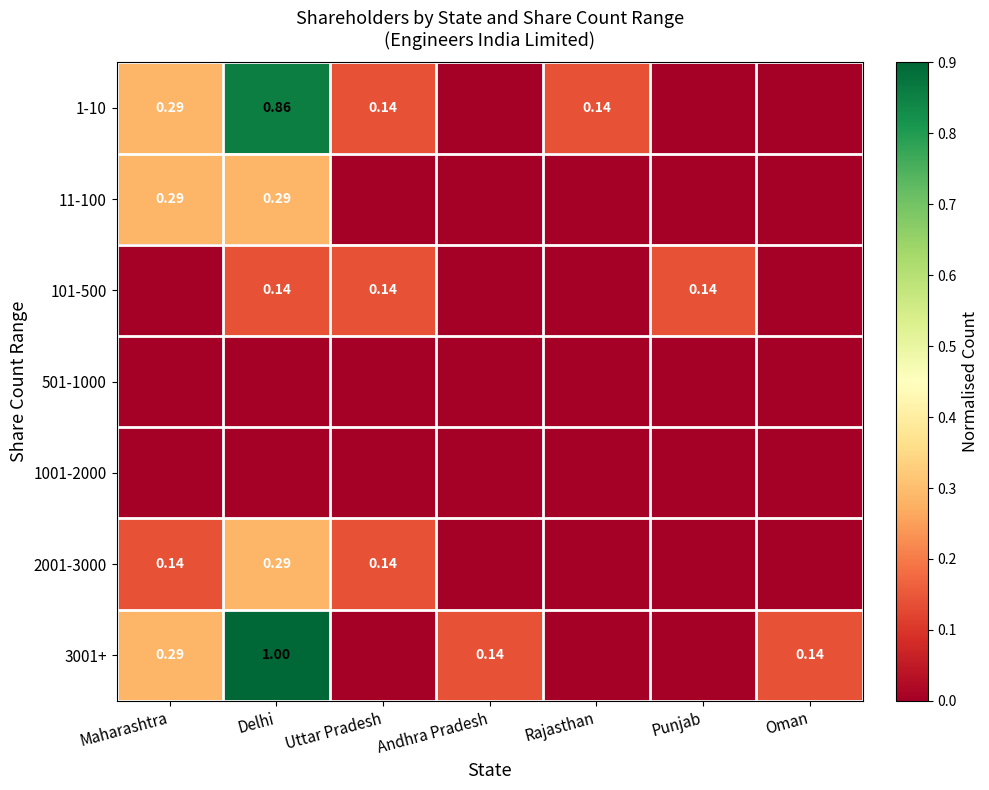

Which series changed the most between Maharashtra and Oman?

1-10